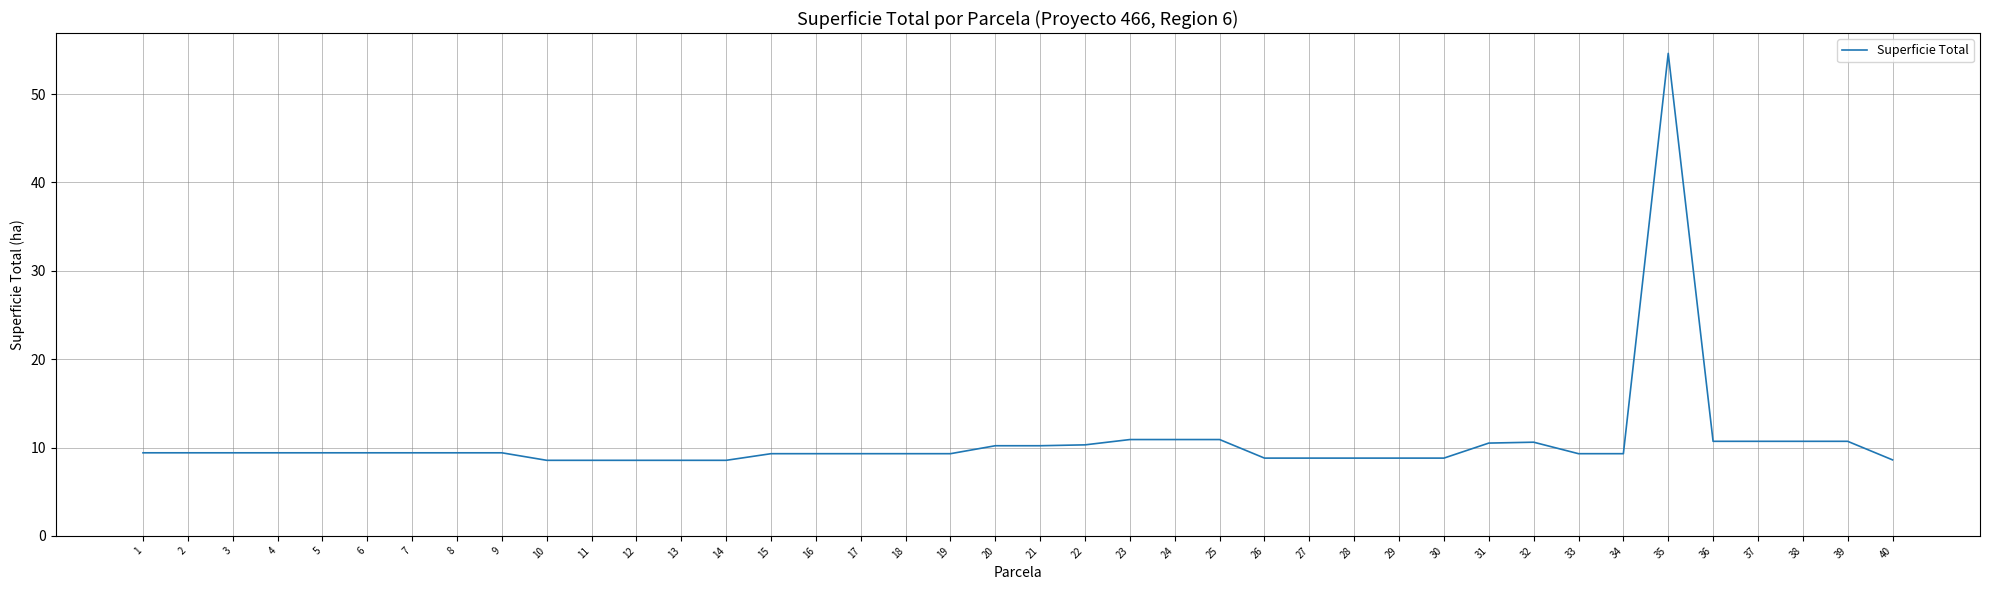

The chart shows a value of 5.8 at 33. True or false?

False